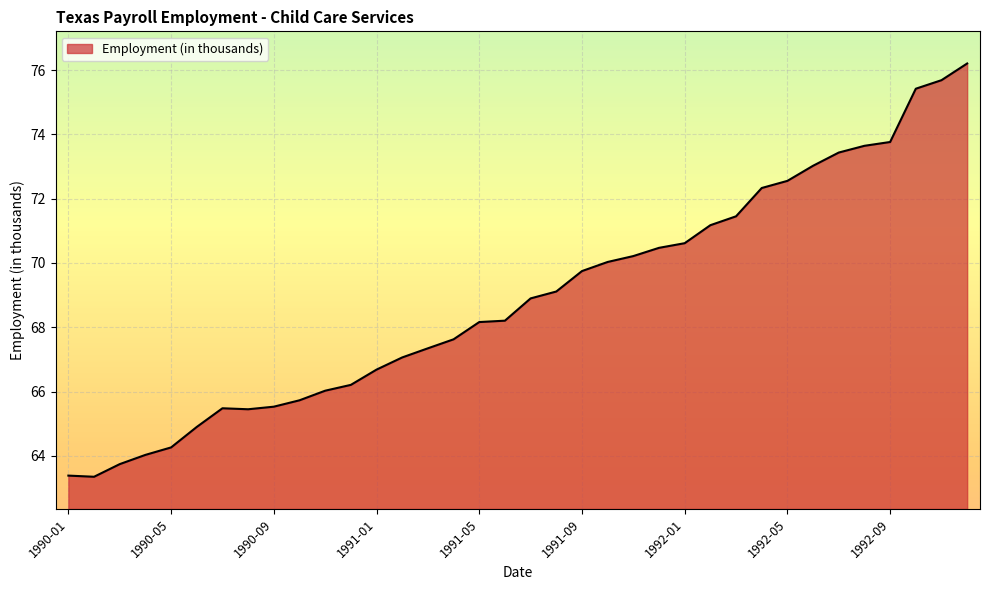

What is the greatest value displayed?

76.2